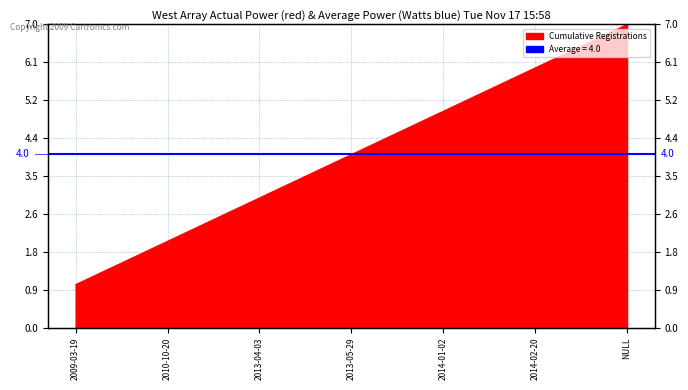

How many lines are shown in the chart?

1